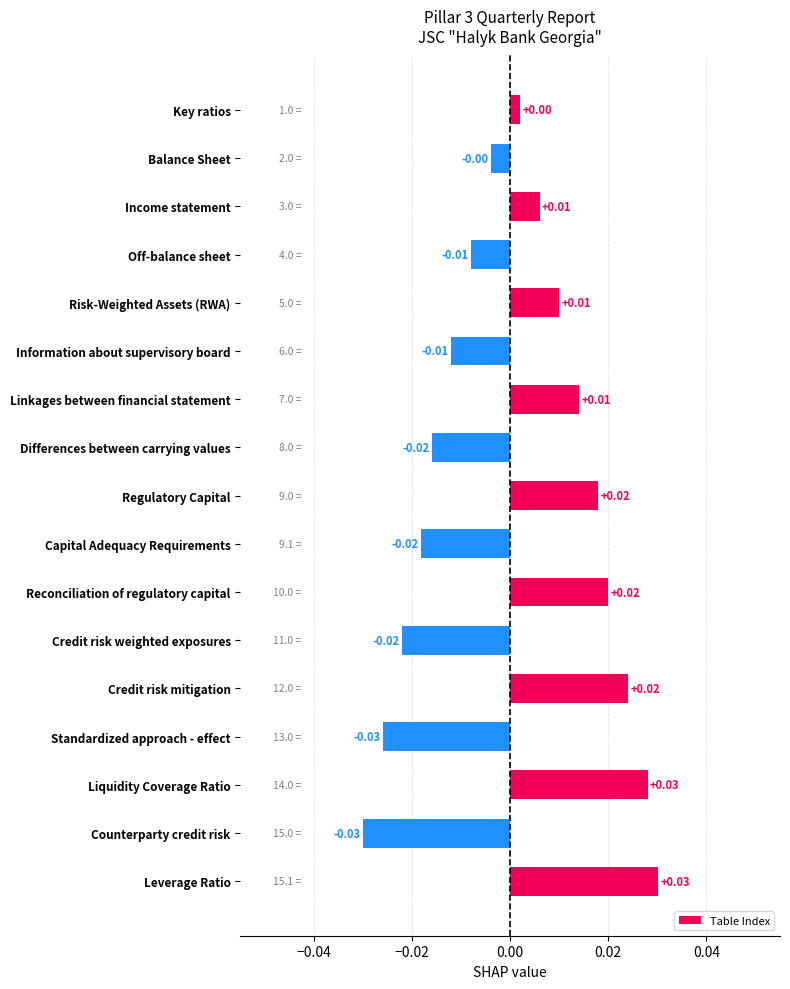

Between Standardized approach - effect and Reconciliation of regulatory capital, which is larger?

Reconciliation of regulatory capital